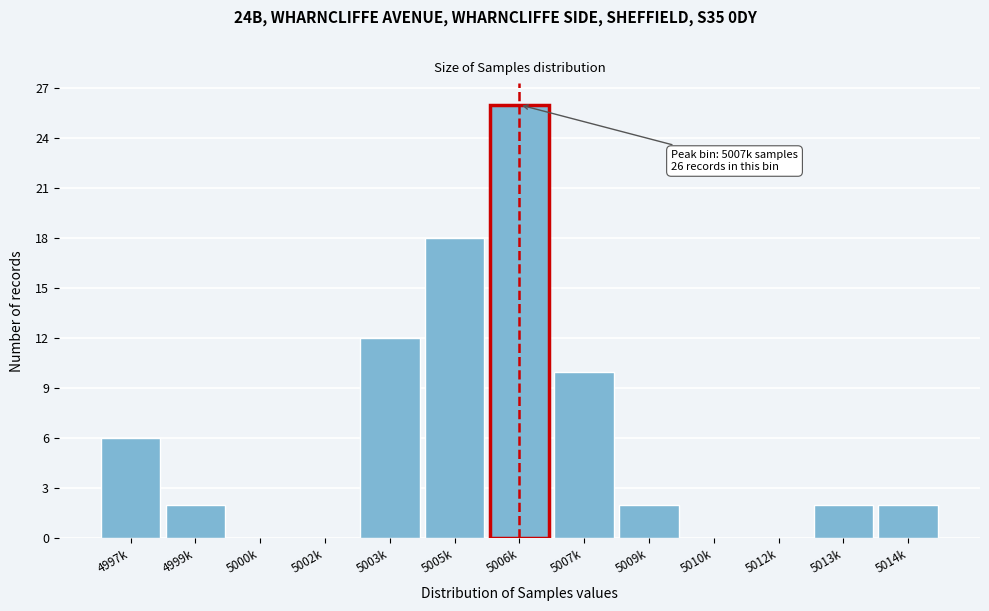

Reading left to right, transcribe all the data shown in this chart.

4997k=6	4999k=2	5000k=0	5002k=0	5003k=12	5005k=18	5006k=26	5007k=10	5009k=2	5010k=0	5012k=0	5013k=2	5014k=2